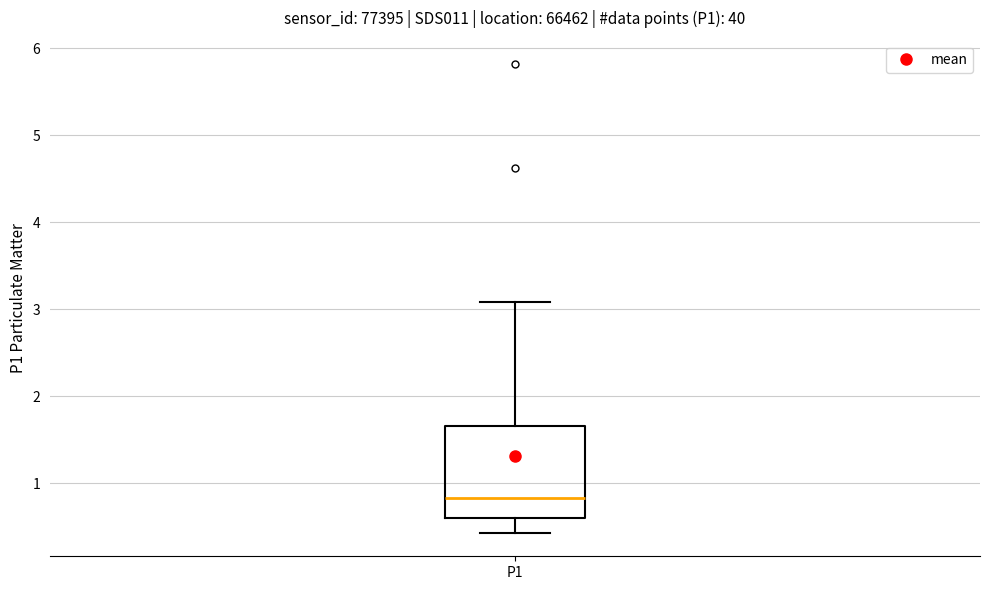

Read this box plot against the y-axis: the position of the median line, the range covered by the box, and the ends of both whiskers. The values are not printed on the chart, so give them approximately, as read against the axis.

median 0.8, box 0.6 to 1.7, whiskers 0.4 to 3.1